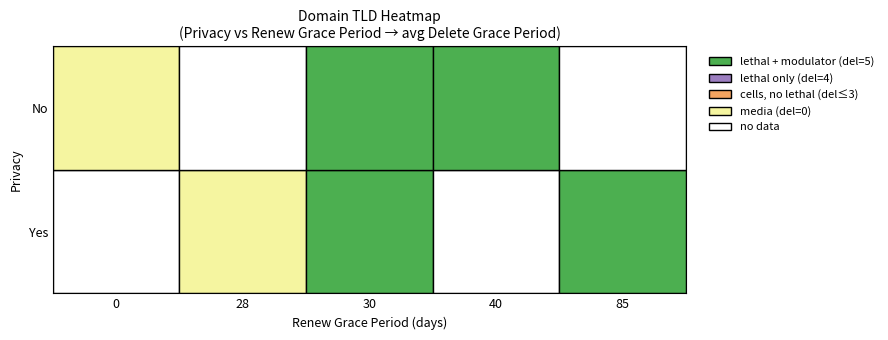

What is the difference between the values at Yes_30 and Yes_28?

5